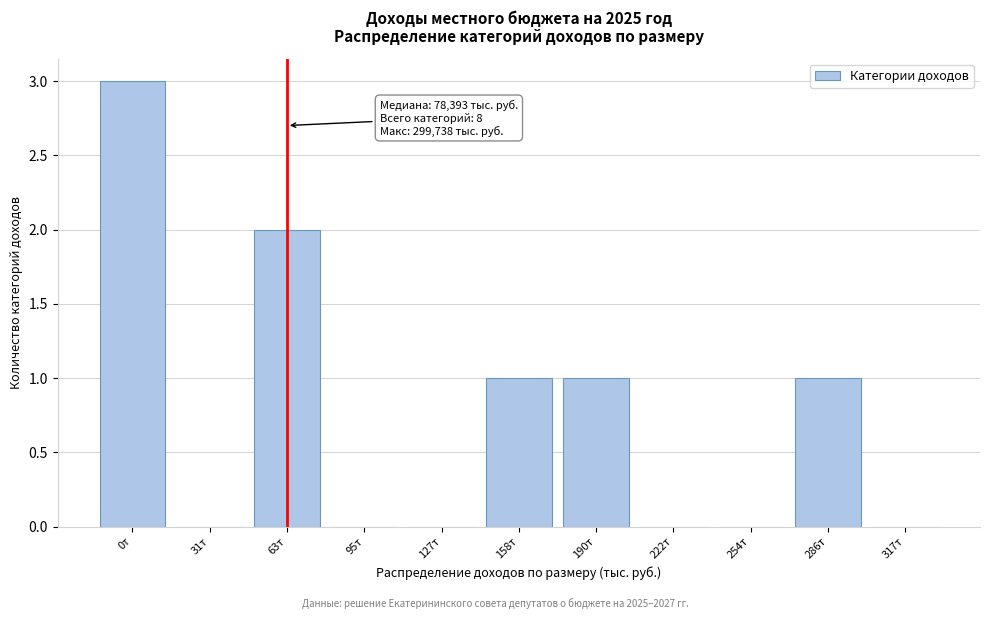

Reading right to left, list all the values displayed in this chart.

317т=0	286т=1	254т=0	222т=0	190т=1	158т=1	127т=0	95т=0	63т=2	31т=0	0т=3